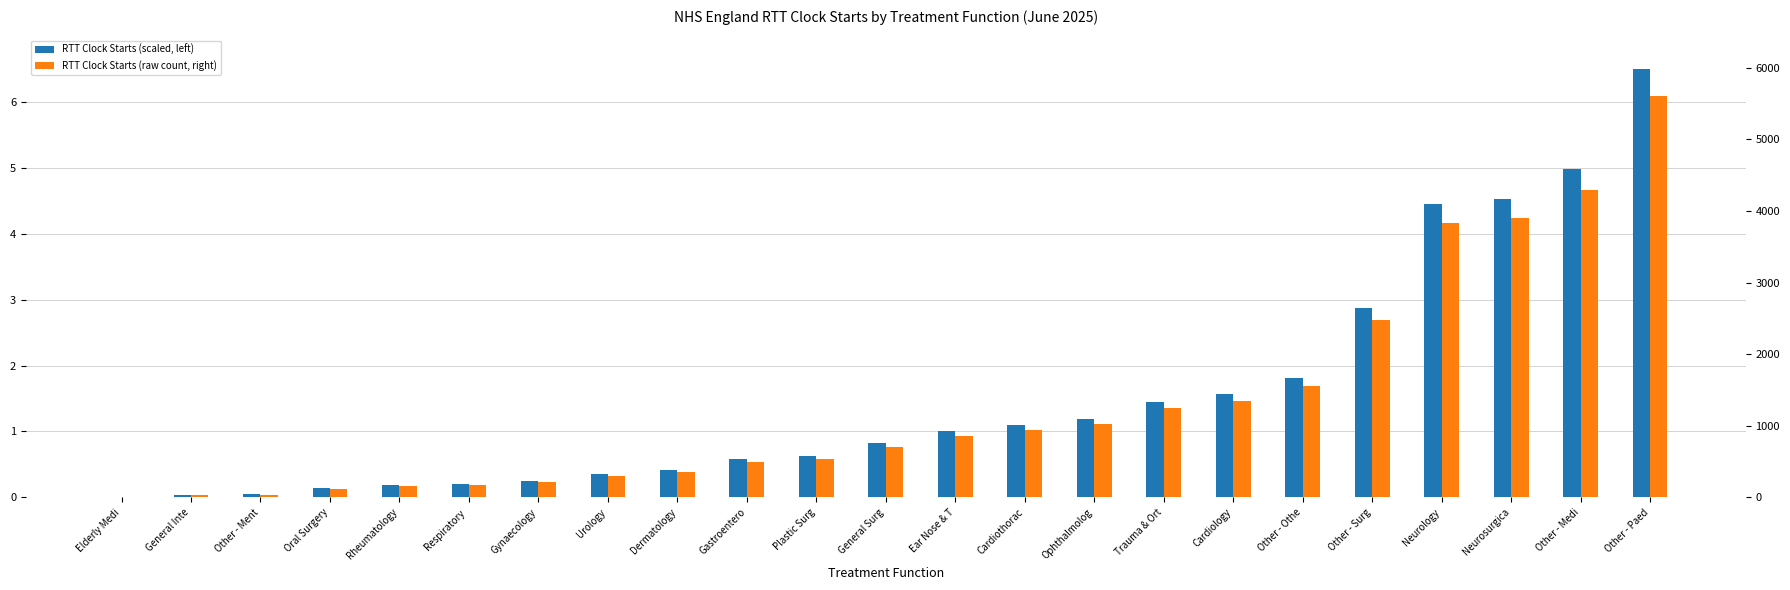

Which category has the lowest value across all series?

Elderly Medi